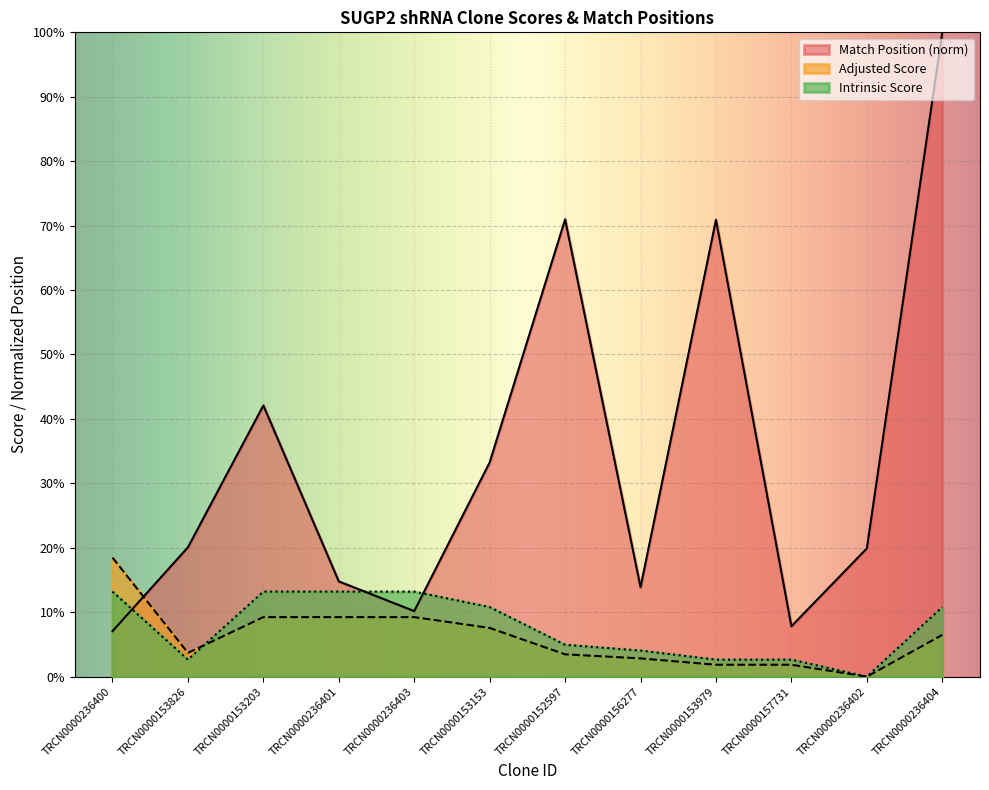

How many lines are shown in the chart?

3